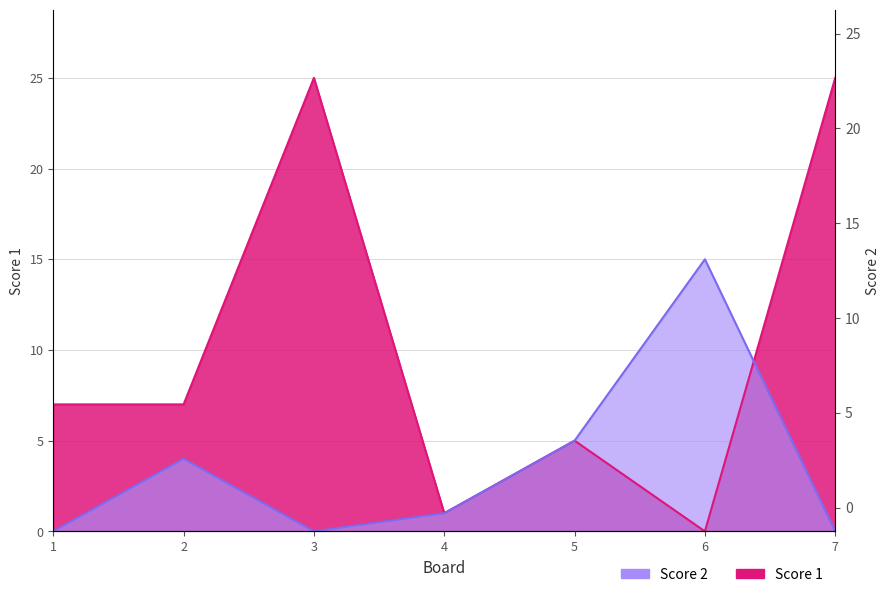

At which category does Score 1 reach its first local valley?

4